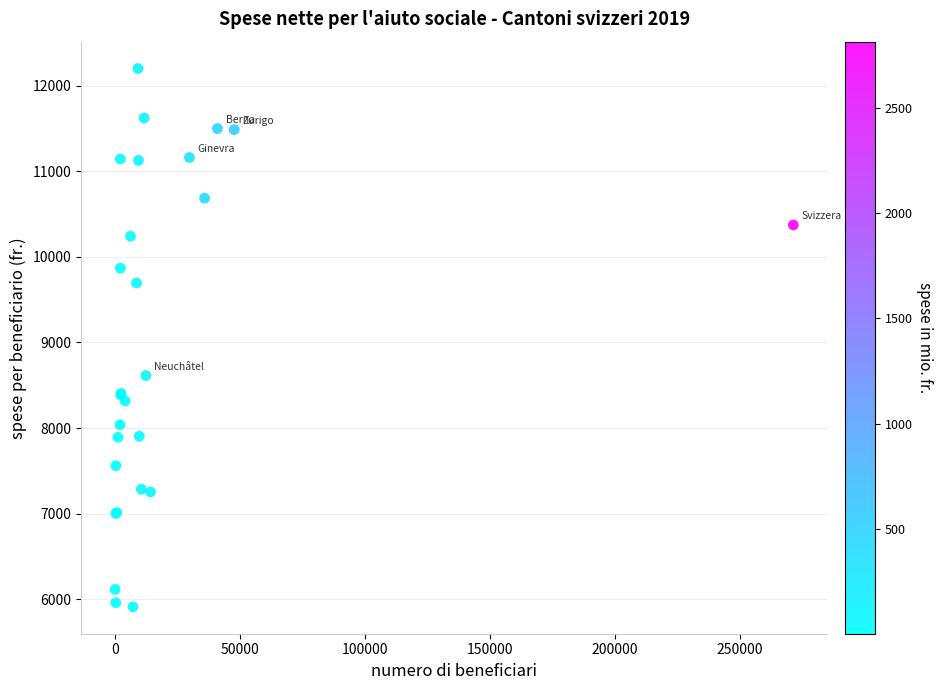

What Y value in the scatter plot is closest to 9056?

8614